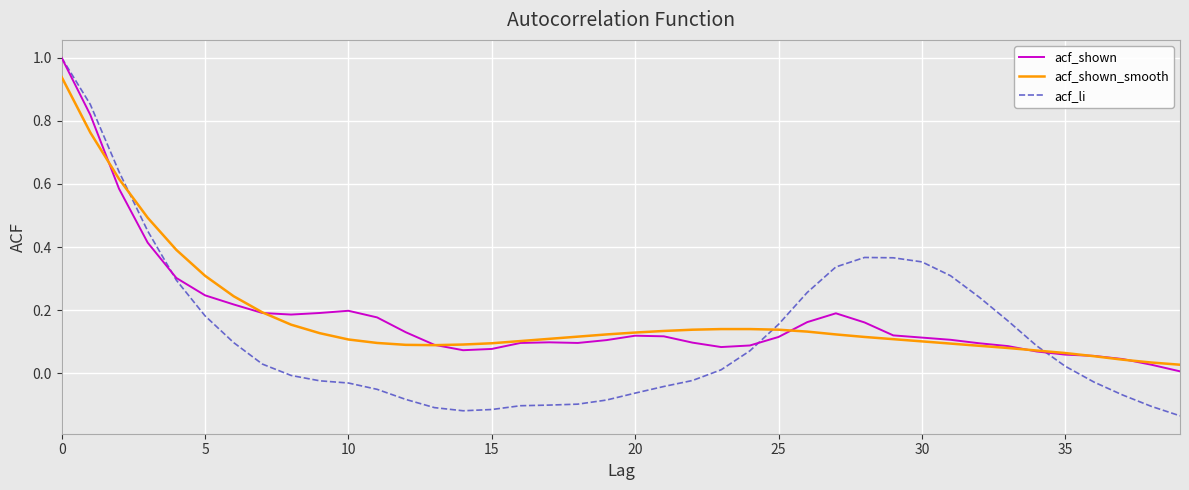

What is the maximum value shown in the chart?

1.0